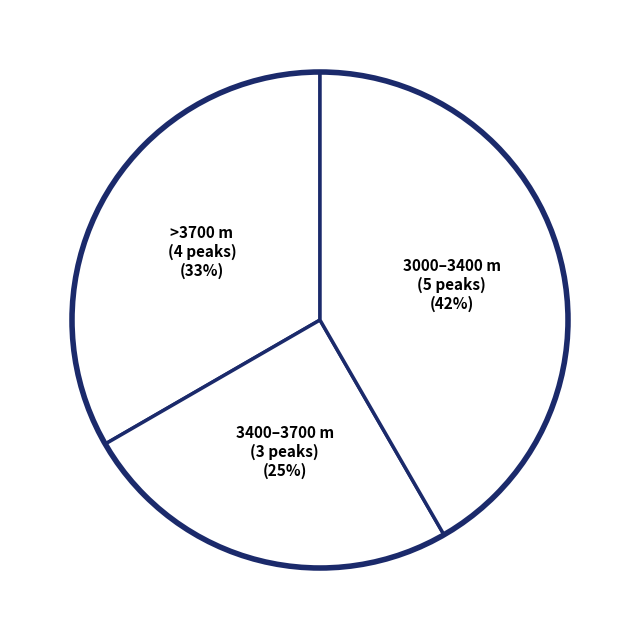

How many slices are in this pie chart?

3